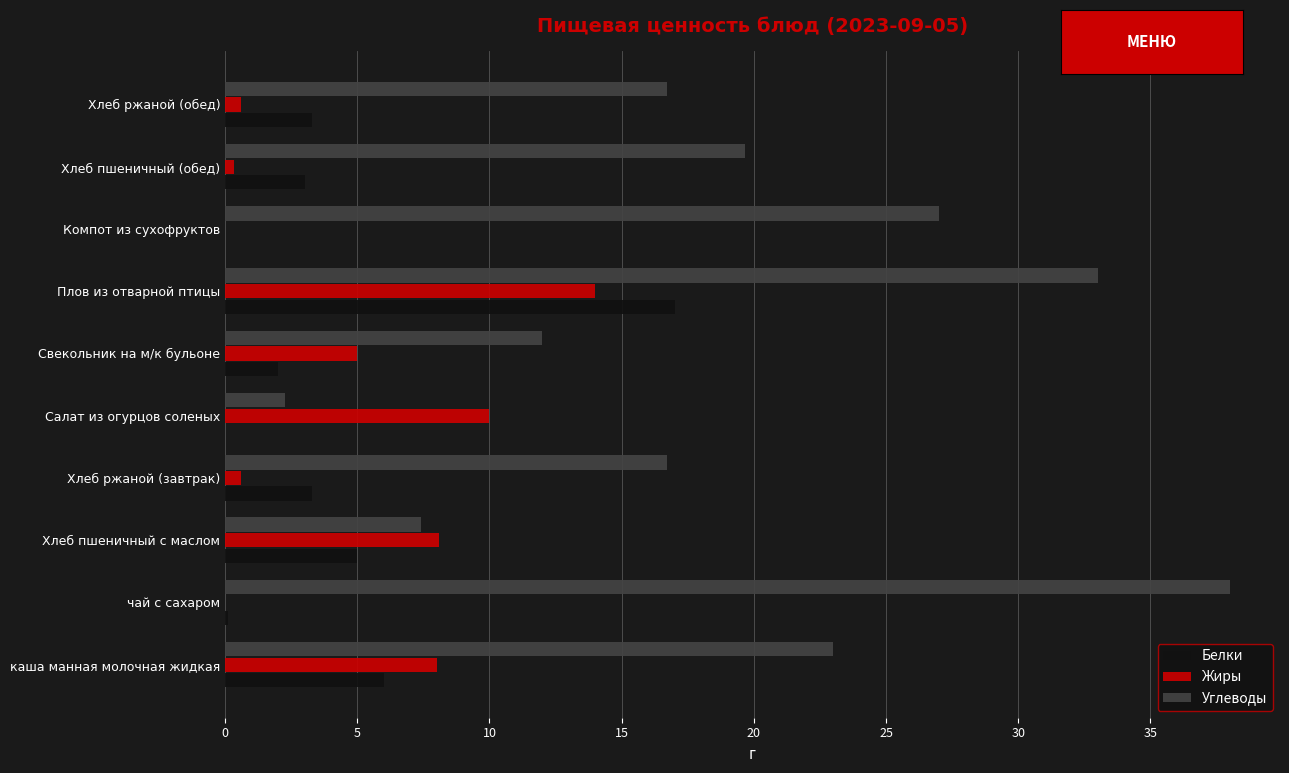

What are all the series names shown in the legend?

Белки, Жиры, Углеводы